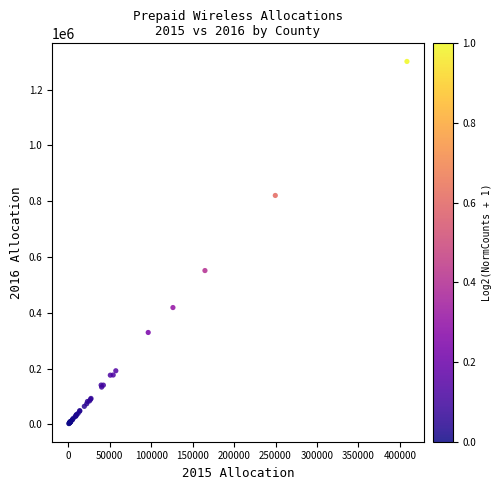

What Y value in the scatter plot is closest to 651688?

551221.3